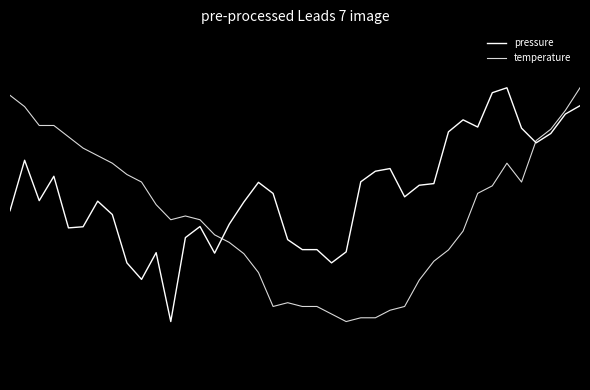

What is the difference between the maximum and minimum values in the temperature series?

2.0